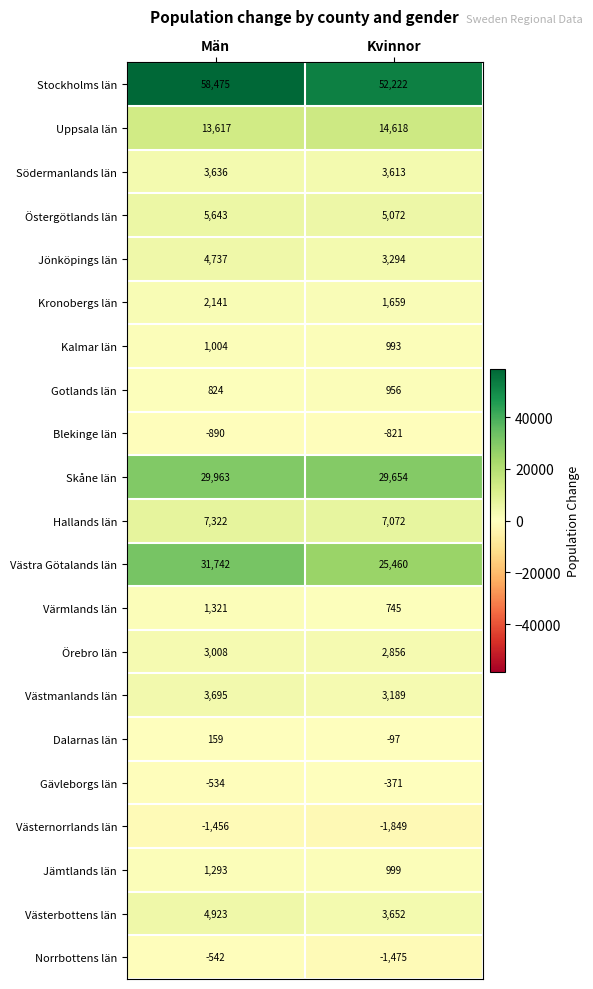

Rank the series by their maximum value, from lowest to highest.

Västernorrlands län, Blekinge län, Norrbottens län, Gävleborgs län, Dalarnas län, Gotlands län, Kalmar län, Jämtlands län, Värmlands län, Kronobergs län, Örebro län, Södermanlands län, Västmanlands län, Jönköpings län, Västerbottens län, Östergötlands län, Hallands län, Uppsala län, Skåne län, Västra Götalands län, Stockholms län